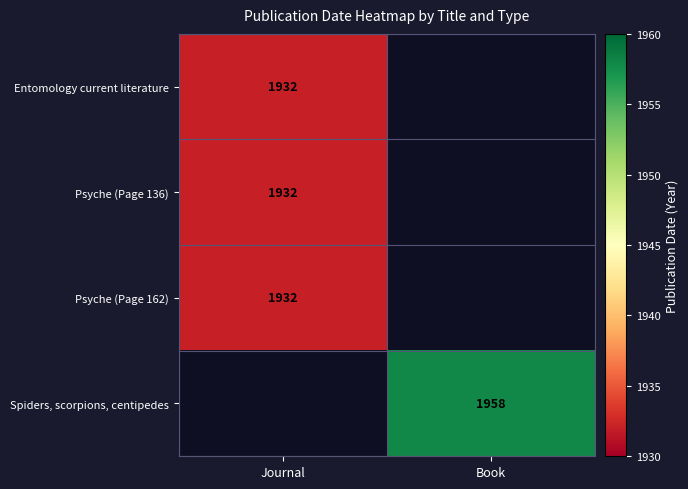

The Psyche (Page 162) series shows 2747 at Journal. True or false?

False